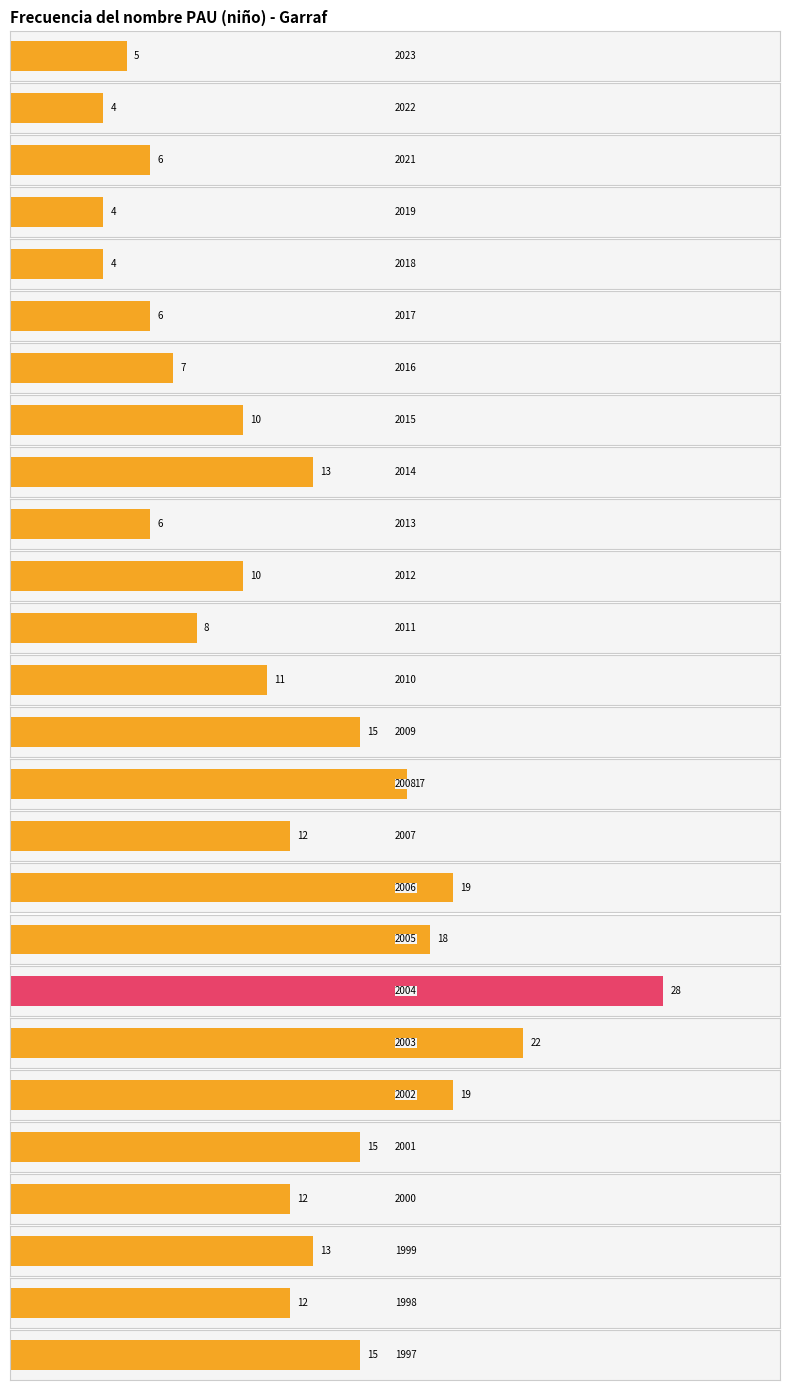

Is it true that the value at 2012 is 14?

False